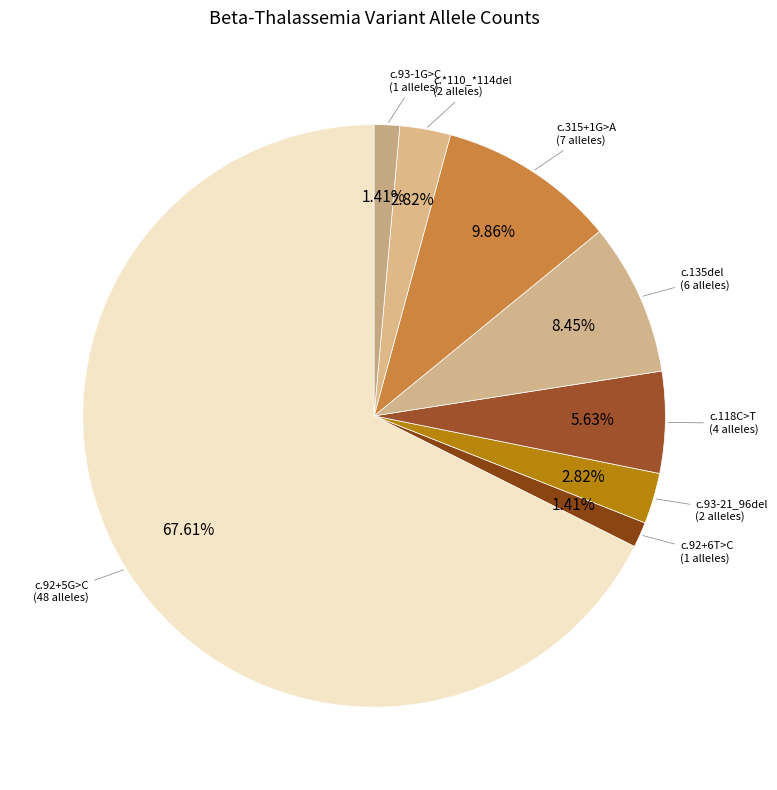

Which category accounts for the majority?

NM_000518.5:c.92+5G>C